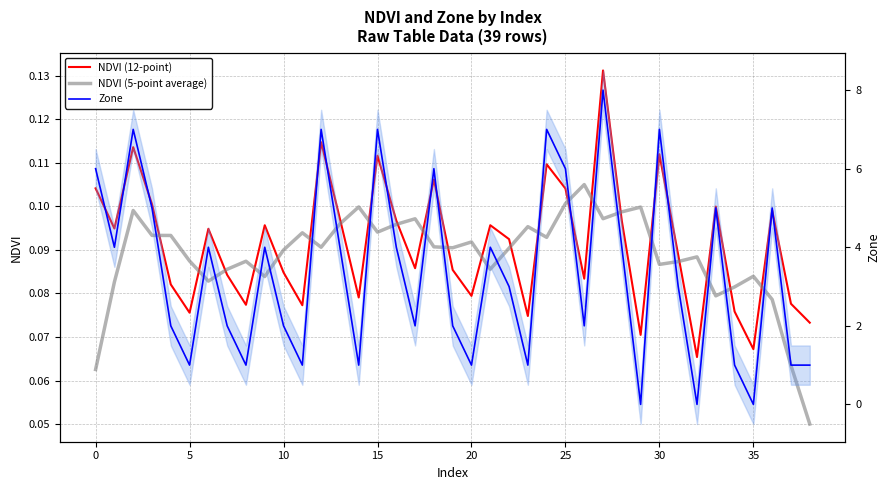

In Zone, how many points are higher than both neighbors (excluding endpoints)?

12